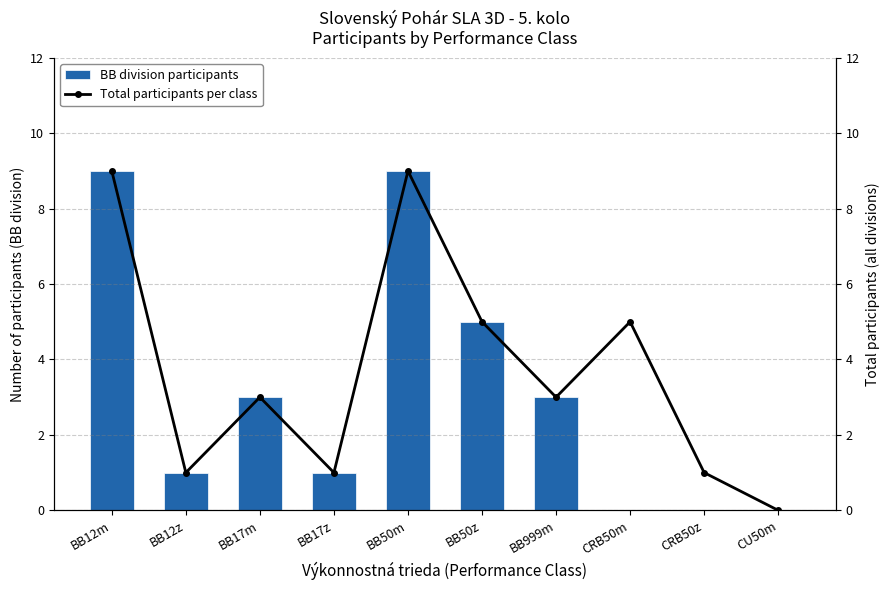

What is the approximate value of Total participants per class at BB17z?

1